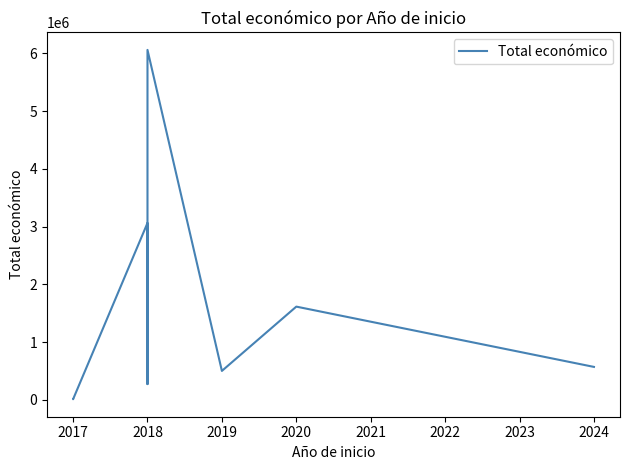

What is the value of the 6th point from the left?

6062169